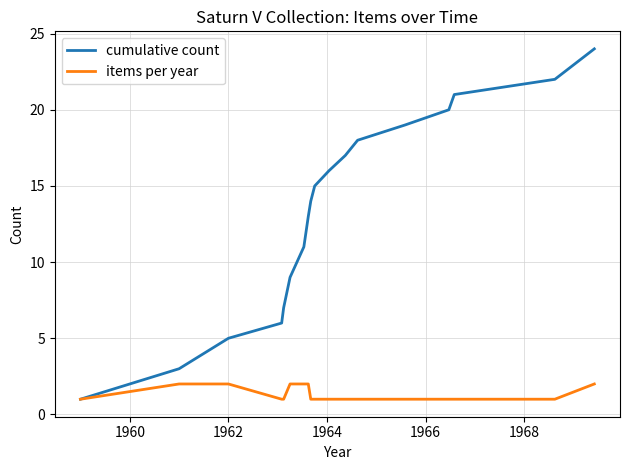

Which series has the widest spread of values?

cumulative count